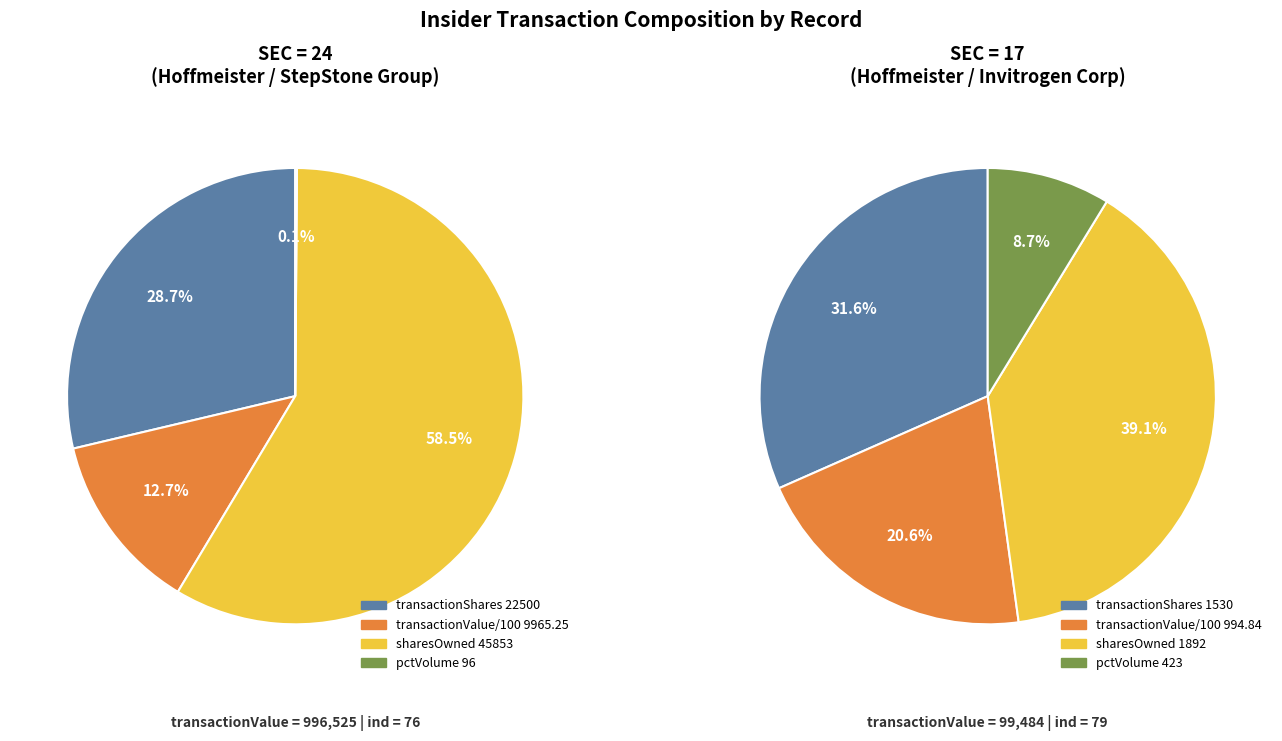

Is the sum of 24 and 17 greater than half?

Yes